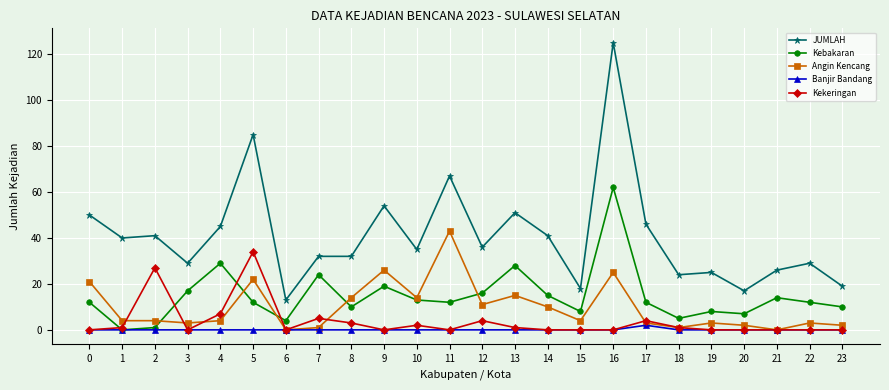

Reading right to left, extract all data points from this chart.

JUMLAH: 19	29	26	17	25	24	46	125	18	41	51	36	67	35	54	32	32	13	85	45	29	41	40	50
Kebakaran: 10	12	14	7	8	5	12	62	8	15	28	16	12	13	19	10	24	4	12	29	17	1	0	12
Angin Kencang: 2	3	0	2	3	1	3	25	4	10	15	11	43	14	26	14	1	0	22	4	3	4	4	21
Banjir Bandang: 0	0	0	0	0	0	2	0	0	0	0	0	0	0	0	0	0	0	0	0	0	0	0	0
Kekeringan: 0	0	0	0	0	1	4	0	0	0	1	4	0	2	0	3	5	0	34	7	0	27	1	0